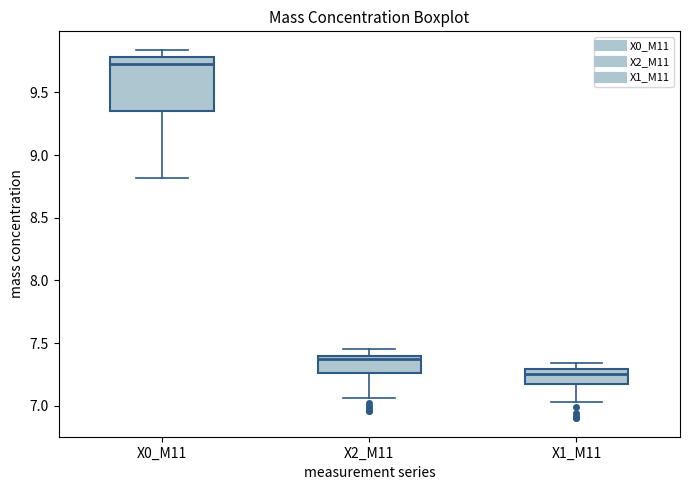

Which box's median line is the lowest?

X1_M11